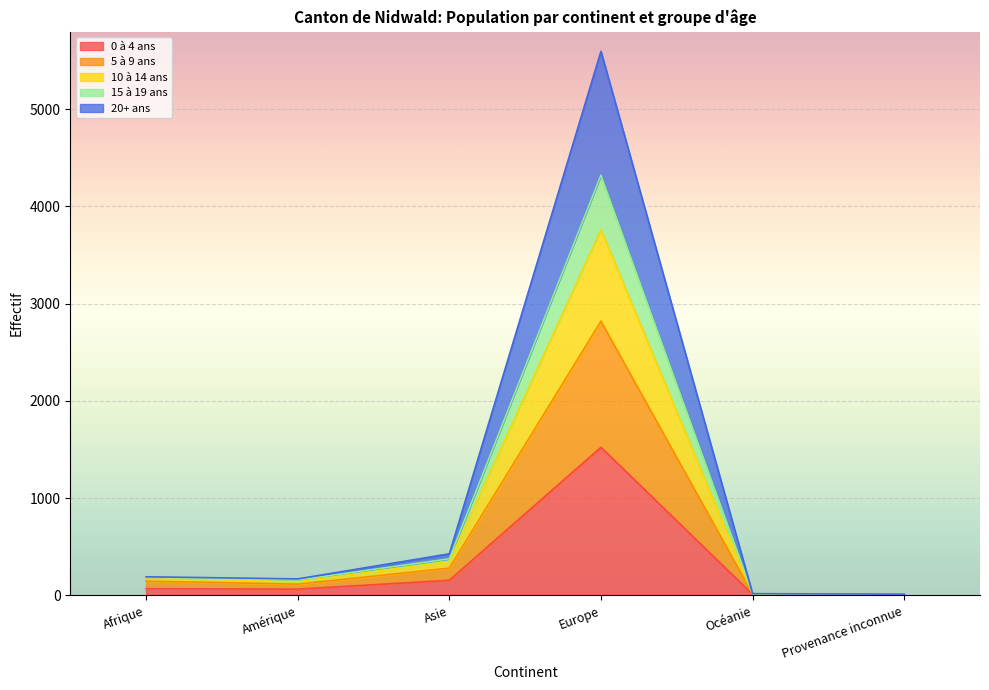

At which category does 10 à 14 ans reach its first local peak?

Europe